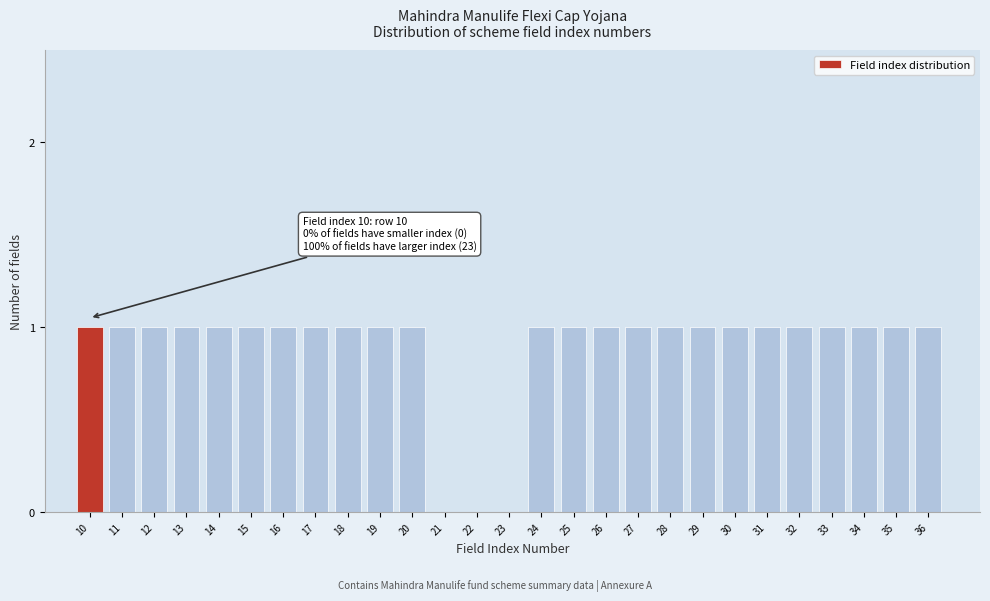

Reading left to right, list all the values displayed in this chart.

10=1	11=1	12=1	13=1	14=1	15=1	16=1	17=1	18=1	19=1	20=1	21=0	22=0	23=0	24=1	25=1	26=1	27=1	28=1	29=1	30=1	31=1	32=1	33=1	34=1	35=1	36=1